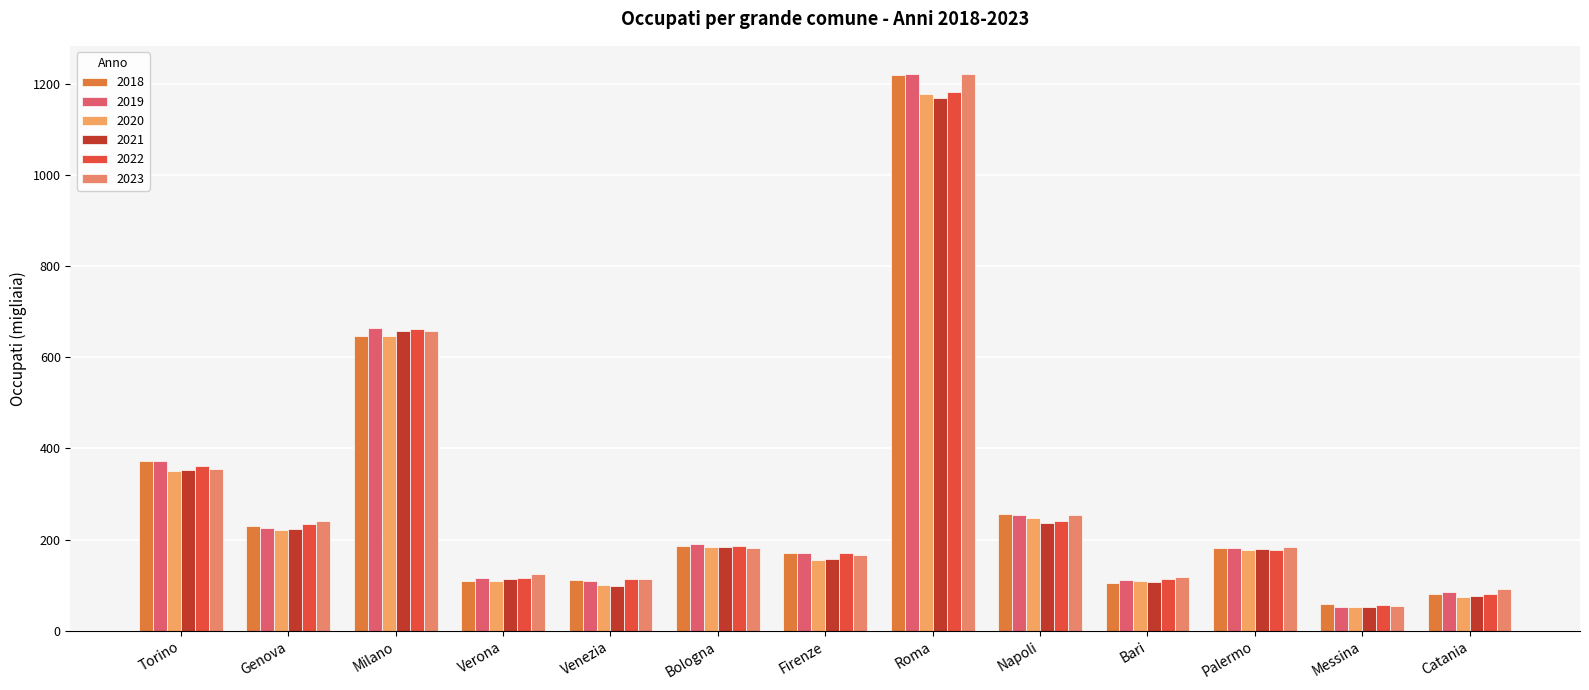

How many bars are there in total?

78